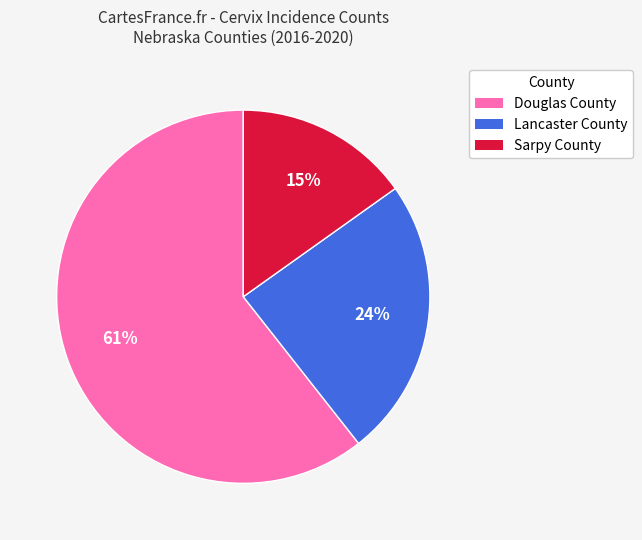

What is the largest slice in the pie chart?

Douglas County